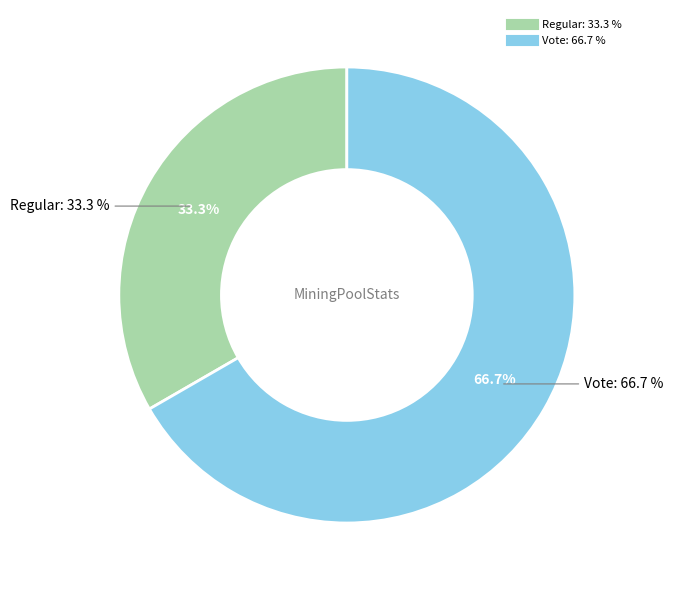

Count the number of slices in the pie.

2